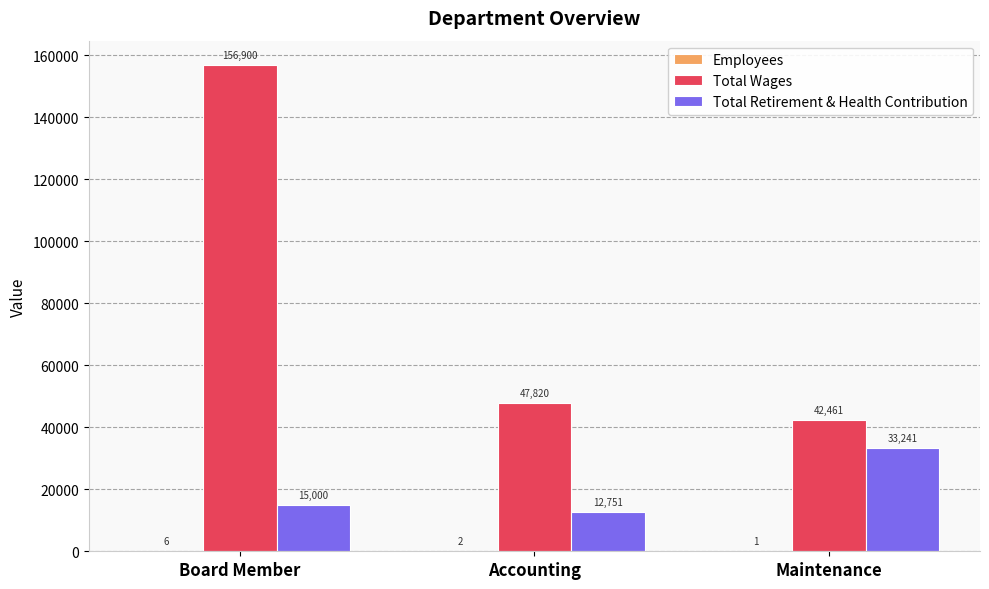

True or false: Total Retirement & Health Contribution has a value of 12751 at Accounting.

True